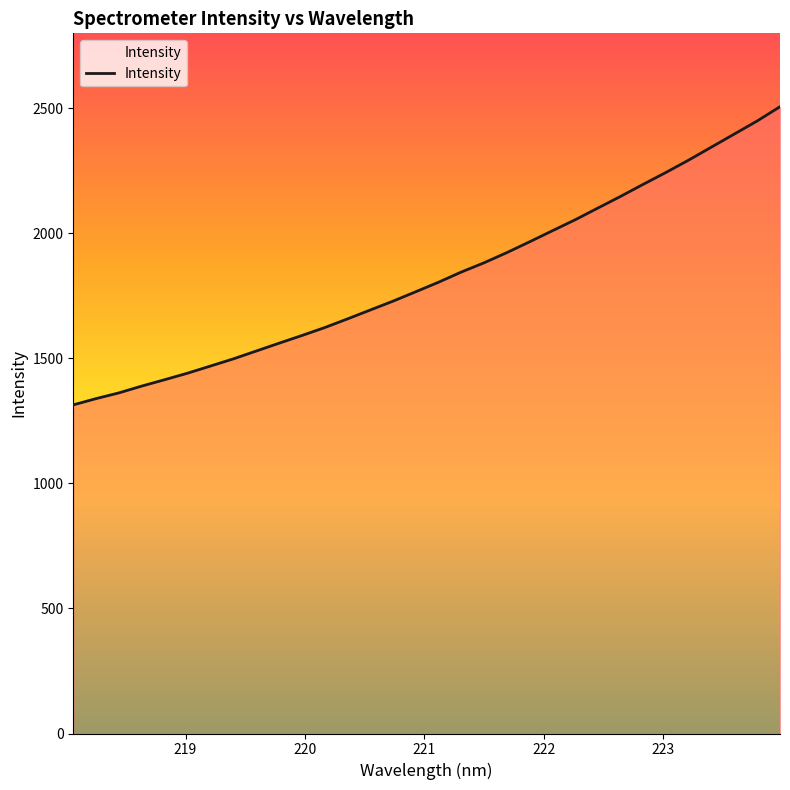

What is the maximum value shown in the chart?

2506.6